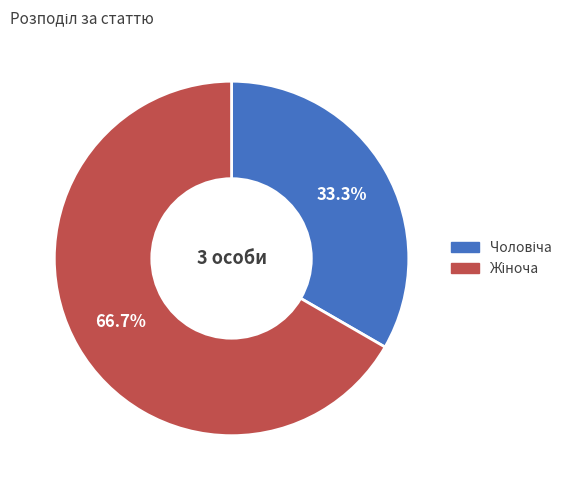

Does any single category account for the majority?

Yes